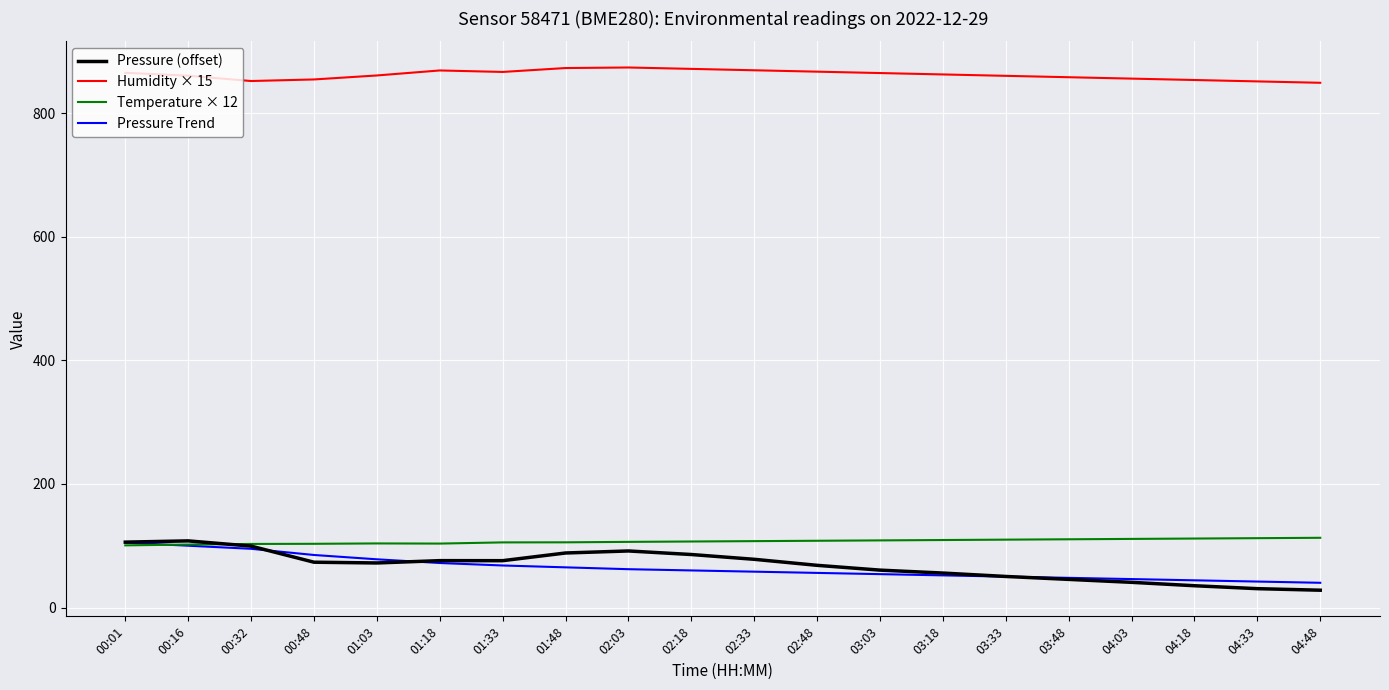

Count the number of data series in this chart.

4